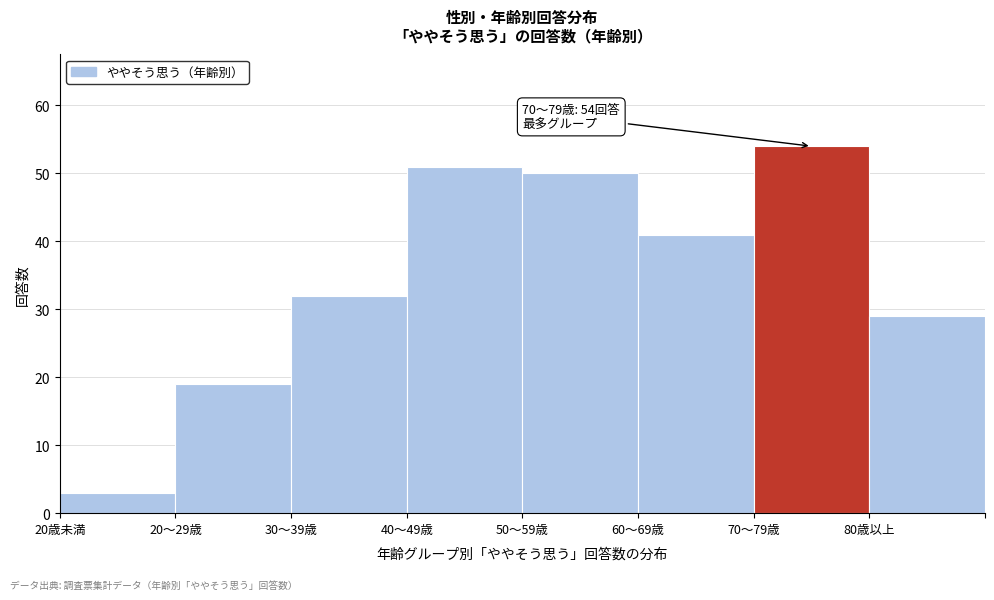

Reading left to right, transcribe all the data shown in this chart.

20歳未満=3	20～29歳=19	30～39歳=32	40～49歳=51	50～59歳=50	60～69歳=41	70～79歳=54	80歳以上=29